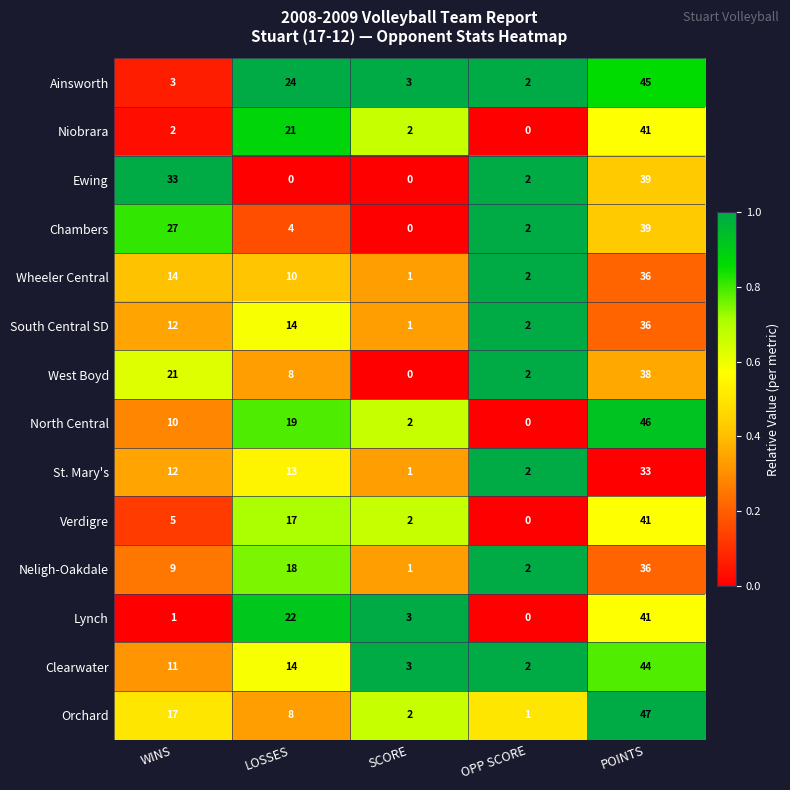

At which category does the chart reach its peak across all series?

POINTS